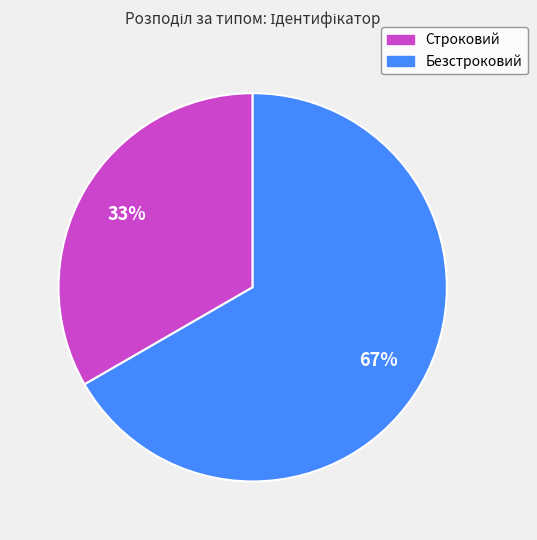

Which slice is the largest?

Безстроковий